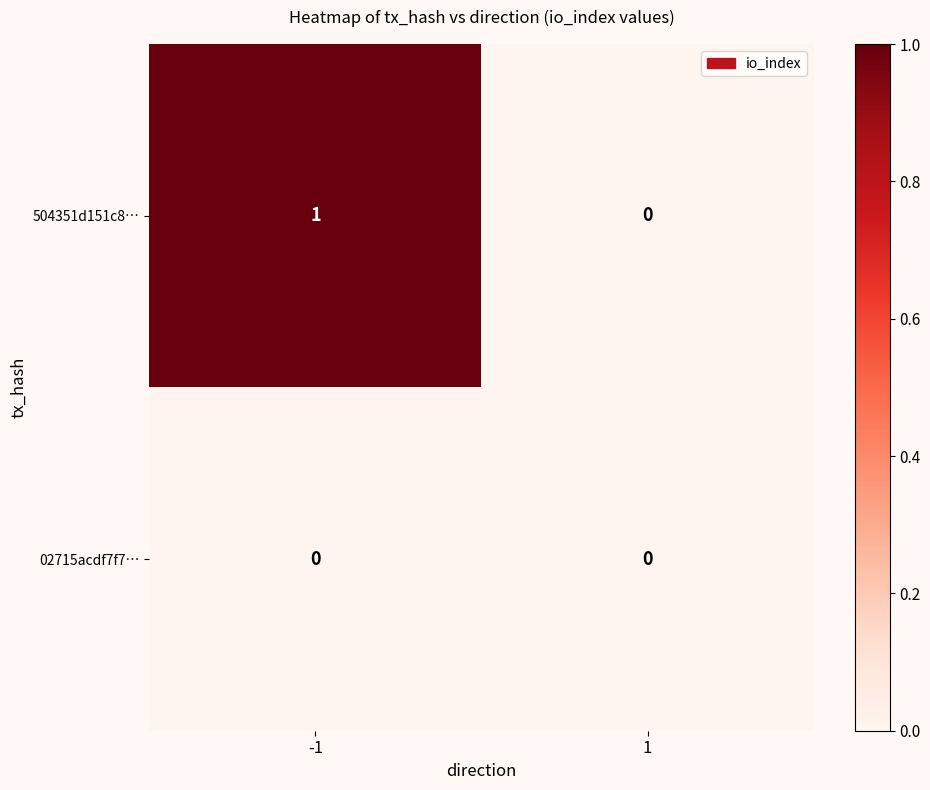

Reading right to left, transcribe all the data shown in this chart.

504351d151c8…: 0	1
02715acdf7f7…: 0	0